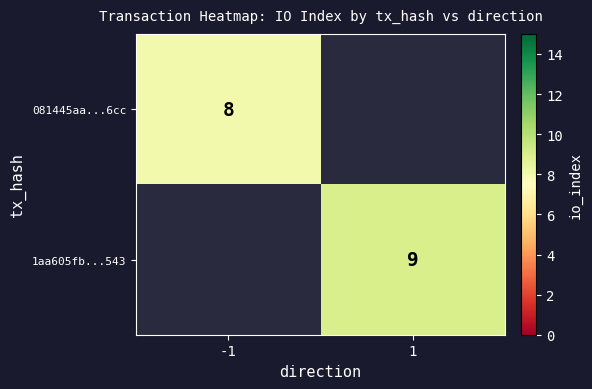

The 081445aa...6cc series shows 11 at -1. True or false?

False